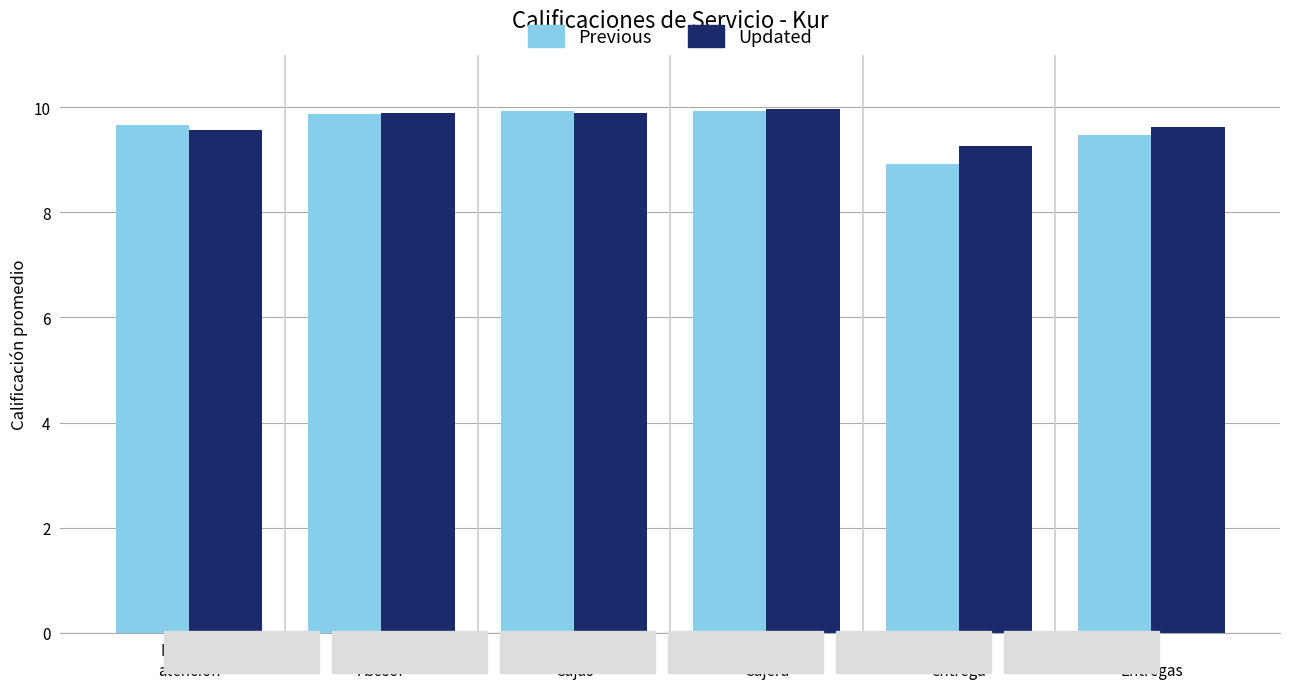

Rank the series at Rapidez
atención from highest to lowest value.

Previous, Updated